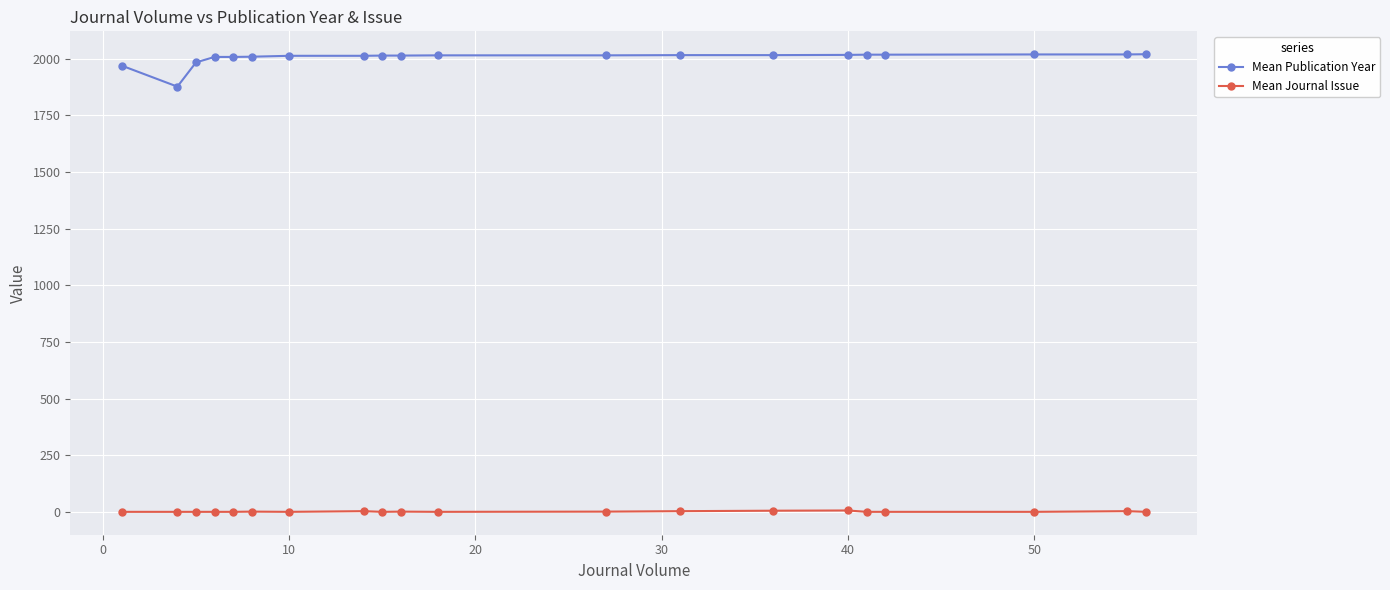

Which series has the widest spread of values?

Mean Publication Year